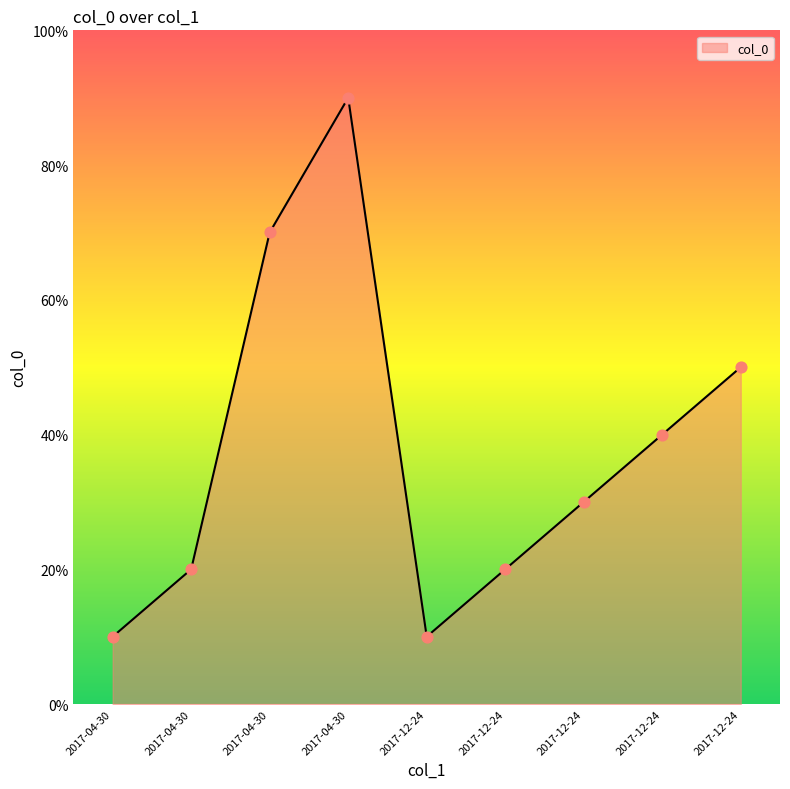

Between 2017-12-24 and 2017-12-24, which is larger?

2017-12-24